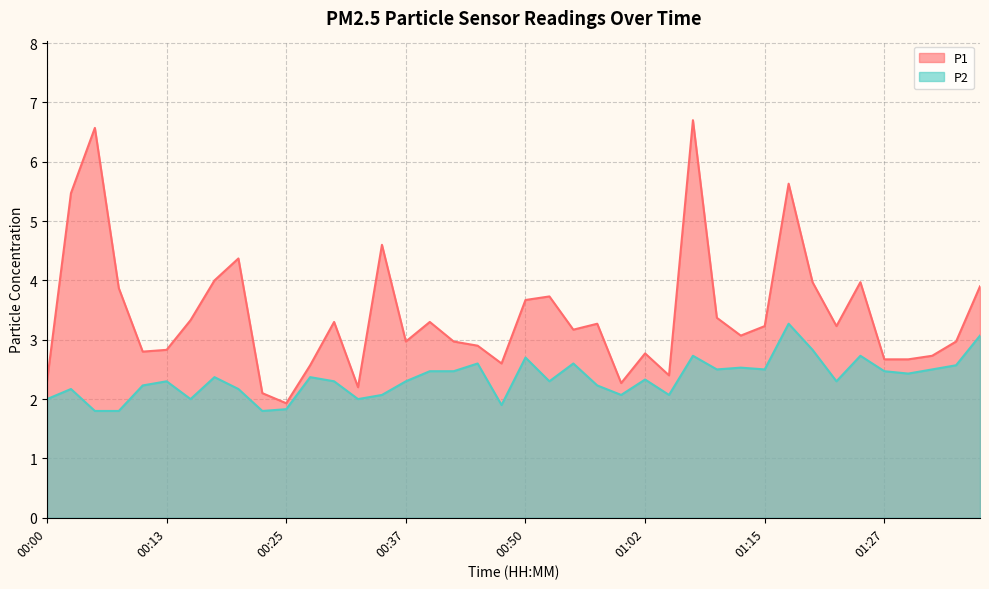

Reading left to right, transcribe all the data shown in this chart.

P1: 2.3	5.5	6.6	3.9	2.8	2.8	3.3	4.0	4.4	2.1	1.9	2.6	3.3	2.2	4.6	3.0	3.3	3.0	2.9	2.6	3.7	3.7	3.2	3.3	2.3	2.8	2.4	6.7	3.4	3.1	3.2	5.6	4.0	3.2	4.0	2.7	2.7	2.7	3.0	3.9
P2: 2.0	2.2	1.8	1.8	2.2	2.3	2.0	2.4	2.2	1.8	1.8	2.4	2.3	2.0	2.1	2.3	2.5	2.5	2.6	1.9	2.7	2.3	2.6	2.2	2.1	2.3	2.1	2.7	2.5	2.5	2.5	3.3	2.8	2.3	2.7	2.5	2.4	2.5	2.6	3.1